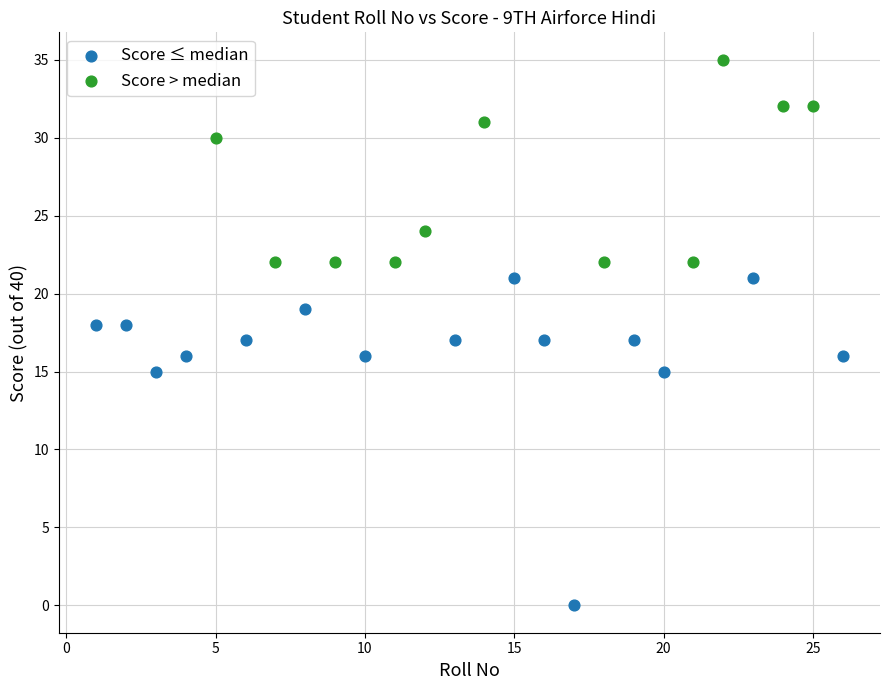

Which series contains the lowest Y value?

Score ≤ median